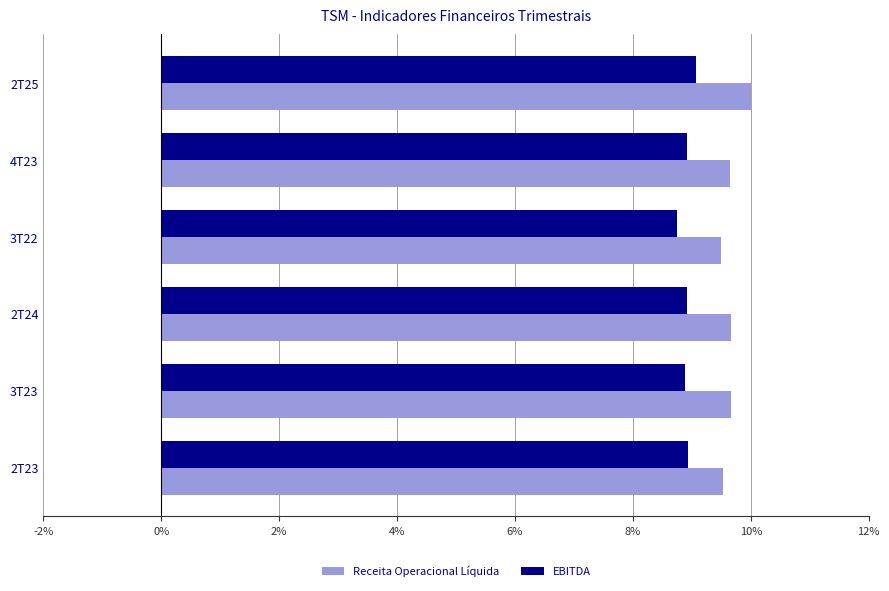

Rank the series by their maximum value, from lowest to highest.

EBITDA, Receita Operacional Líquida